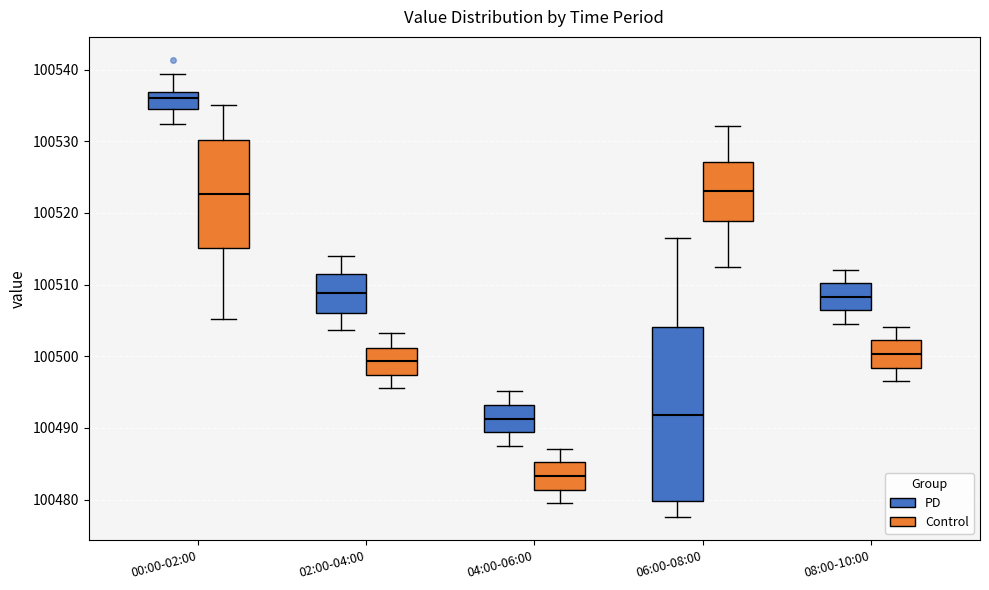

Reading left to right, transcribe this box plot: for each box, give where its median line is, the range the box spans, and where its two whiskers end, as read against the y-axis. The values are not printed on the chart, so give them approximately, as read against the axis.

00:00-02:00 (PD): median 100536, box 100535 to 100537, whiskers 100532 to 100539
00:00-02:00 (Control): median 100523, box 100515 to 100530, whiskers 100505 to 100535
02:00-04:00 (PD): median 100509, box 100506 to 100512, whiskers 100504 to 100514
02:00-04:00 (Control): median 100499, box 100497 to 100501, whiskers 100496 to 100503
04:00-06:00 (PD): median 100491, box 100489 to 100493, whiskers 100488 to 100495
04:00-06:00 (Control): median 100483, box 100481 to 100485, whiskers 100480 to 100487
06:00-08:00 (PD): median 100492, box 100480 to 100504, whiskers 100478 to 100517
06:00-08:00 (Control): median 100523, box 100519 to 100527, whiskers 100513 to 100532
08:00-10:00 (PD): median 100508, box 100506 to 100510, whiskers 100505 to 100512
08:00-10:00 (Control): median 100500, box 100498 to 100502, whiskers 100497 to 100504